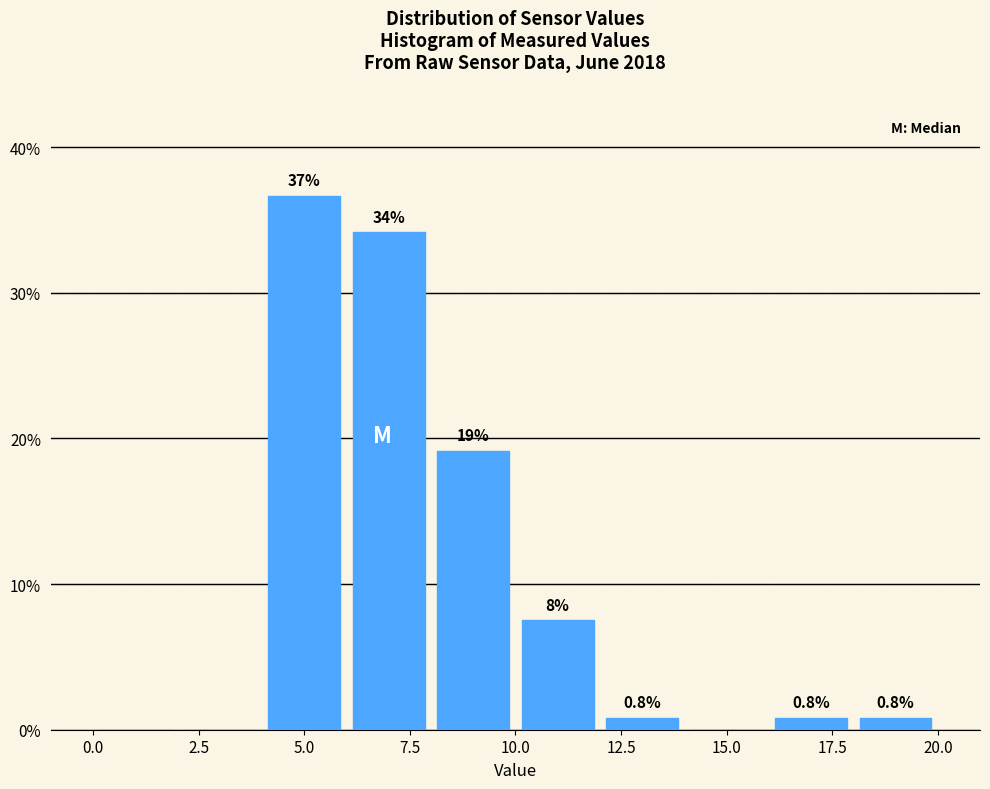

Over which range of the x-axis is the bar tallest?

4 to 6